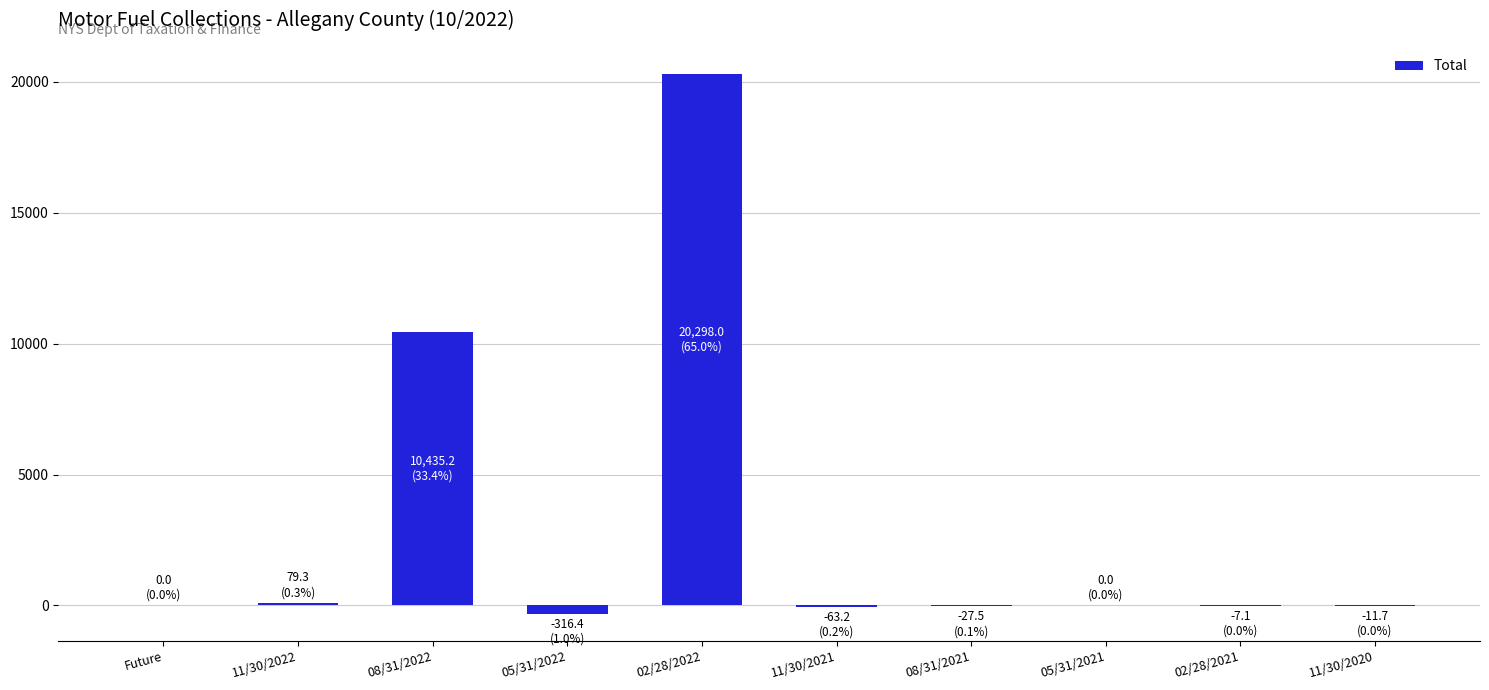

The chart shows a value of 35475.1 at 02/28/2022. True or false?

False